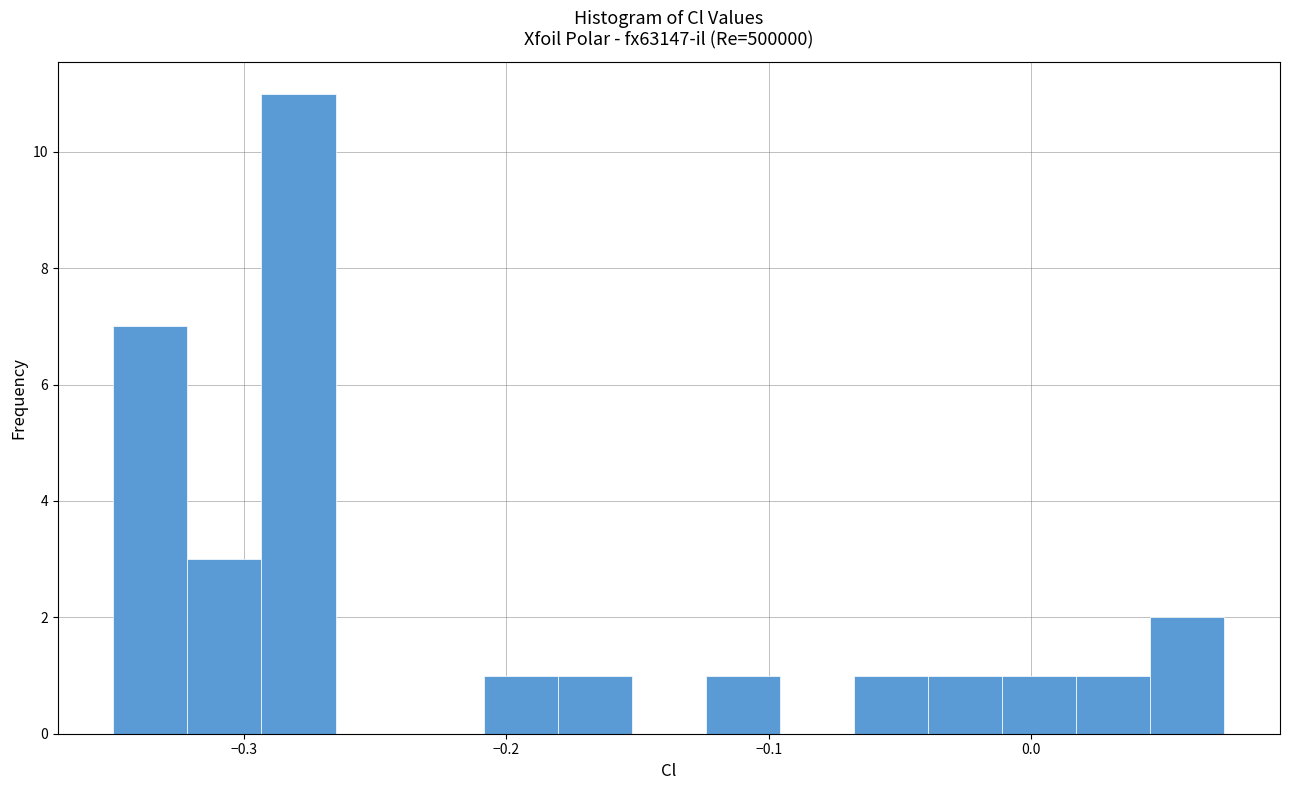

Around what value on the x-axis is the tallest bar? Give the approximate position of its centre, as read against the axis.

-0.28